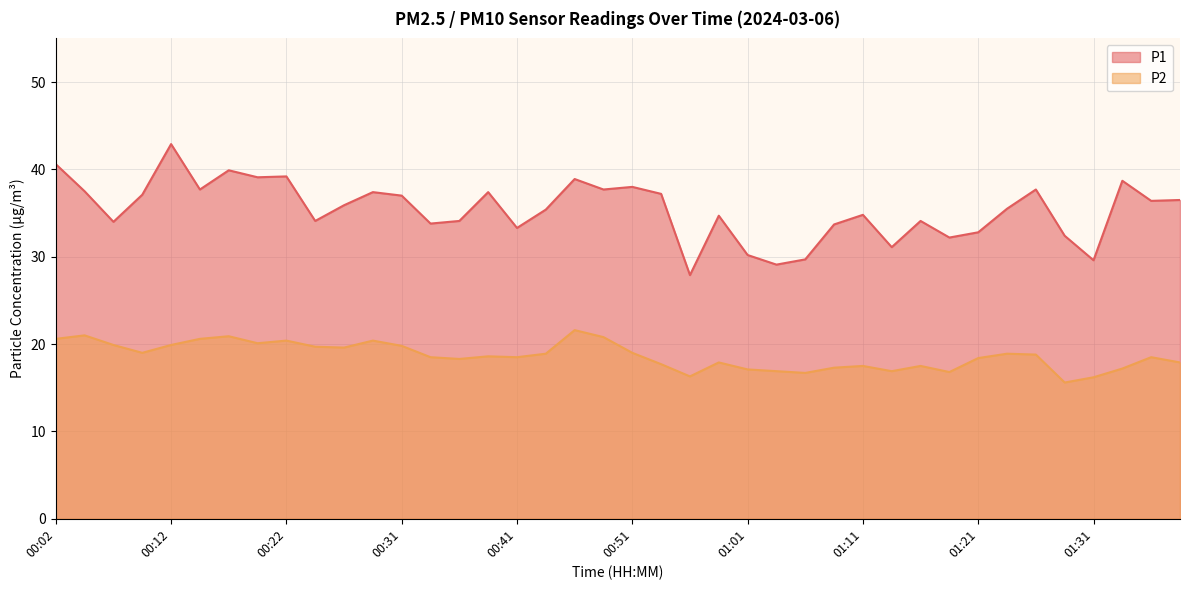

What is the greatest value displayed?

42.9